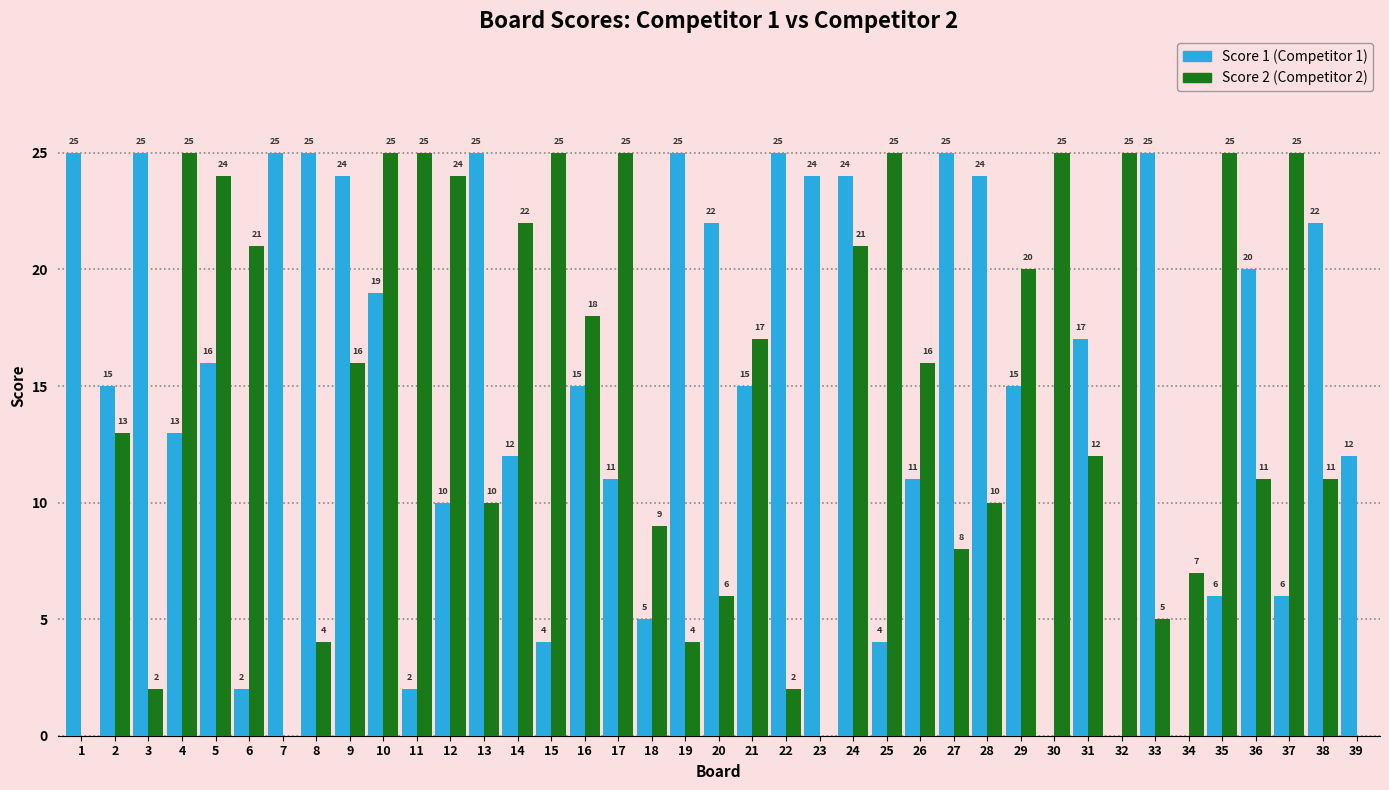

At which category is the sum across all series the highest?

24